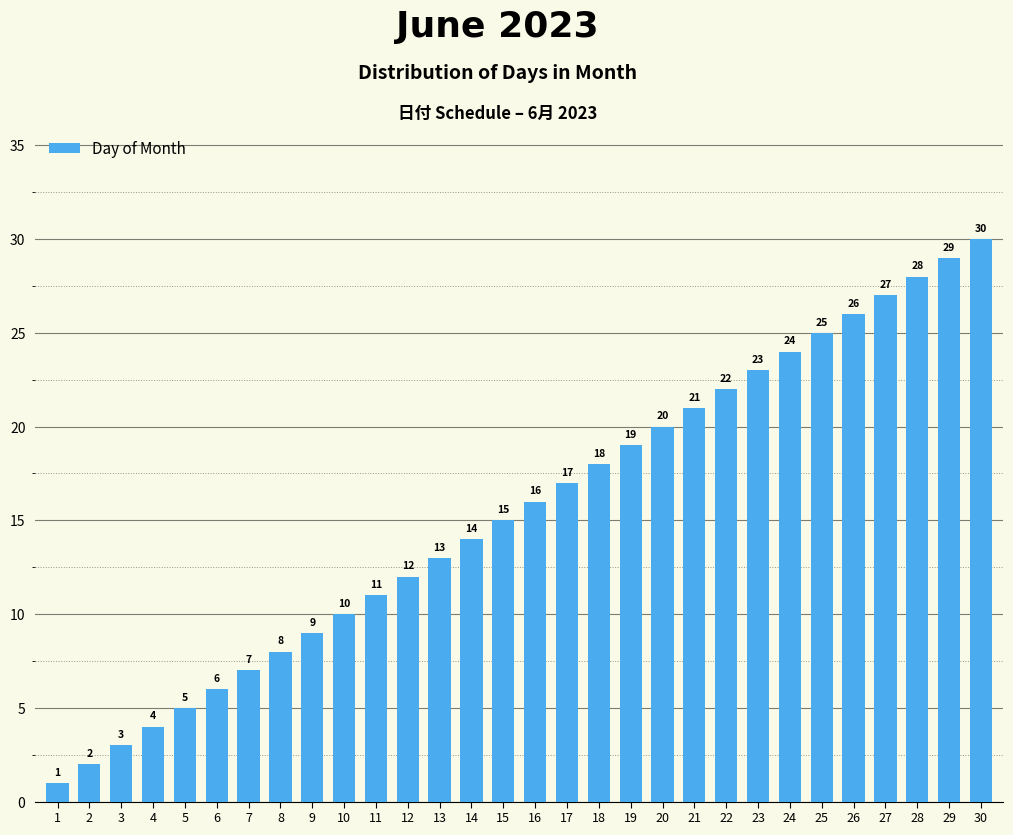

What is the difference between the maximum and minimum values?

29